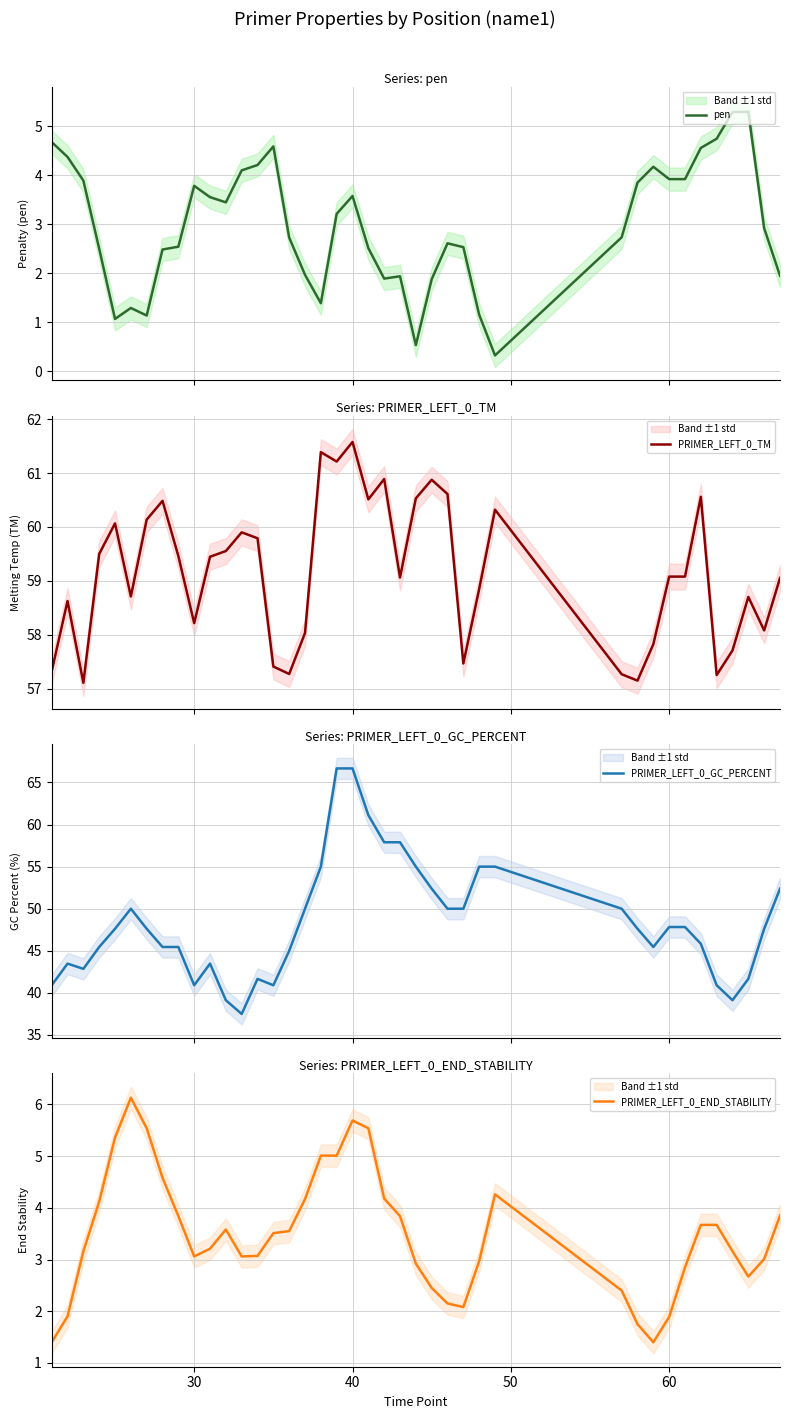

The value of PRIMER_LEFT_0_END_STABILITY at 30 is 0.6. True or false?

False